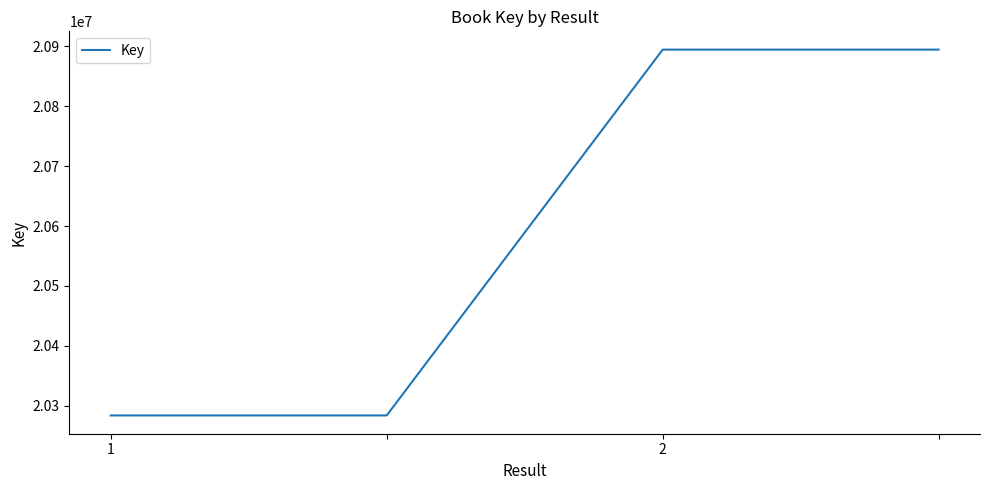

True or false: the data has more than 2 interior local peaks.

False